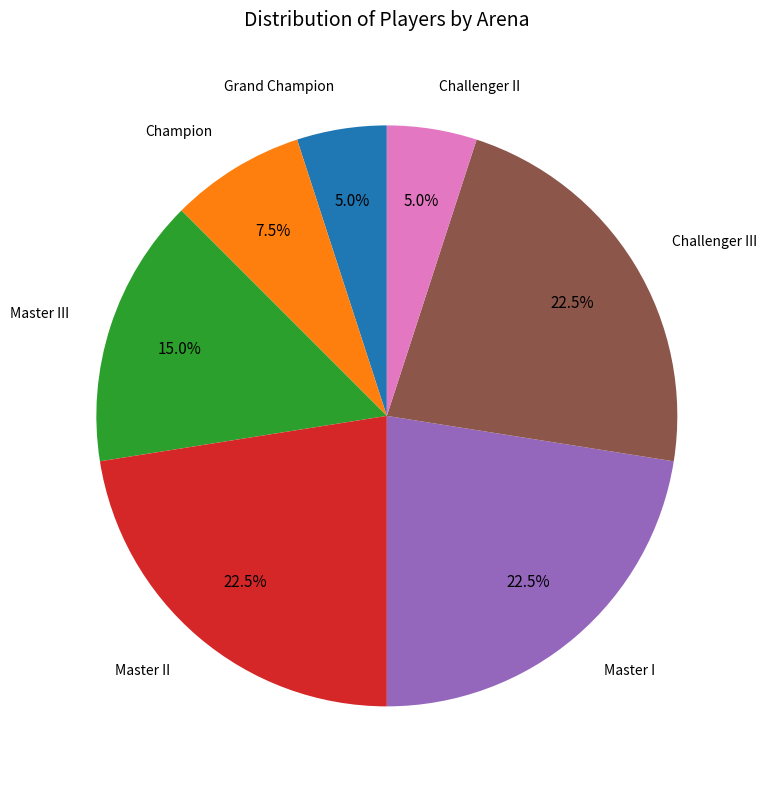

Is there any slice that represents more than half of the pie?

No